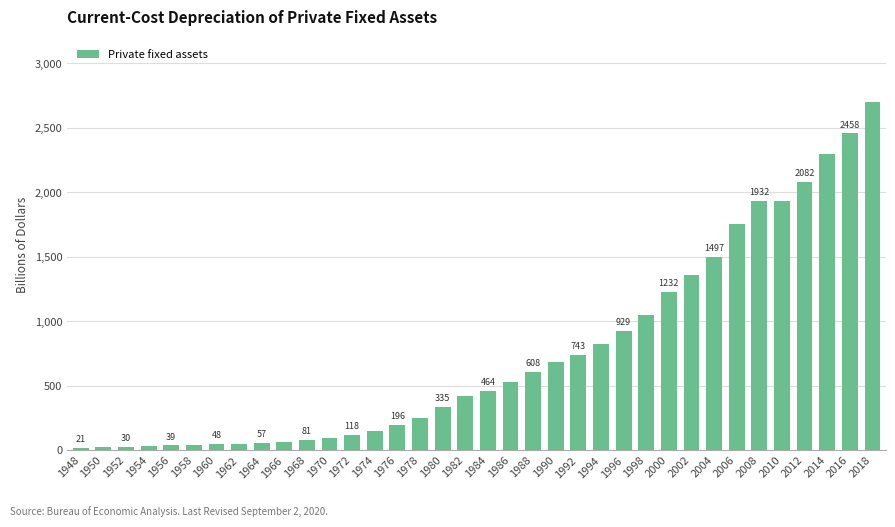

What is the value of the 13th bar from the left?

117.5